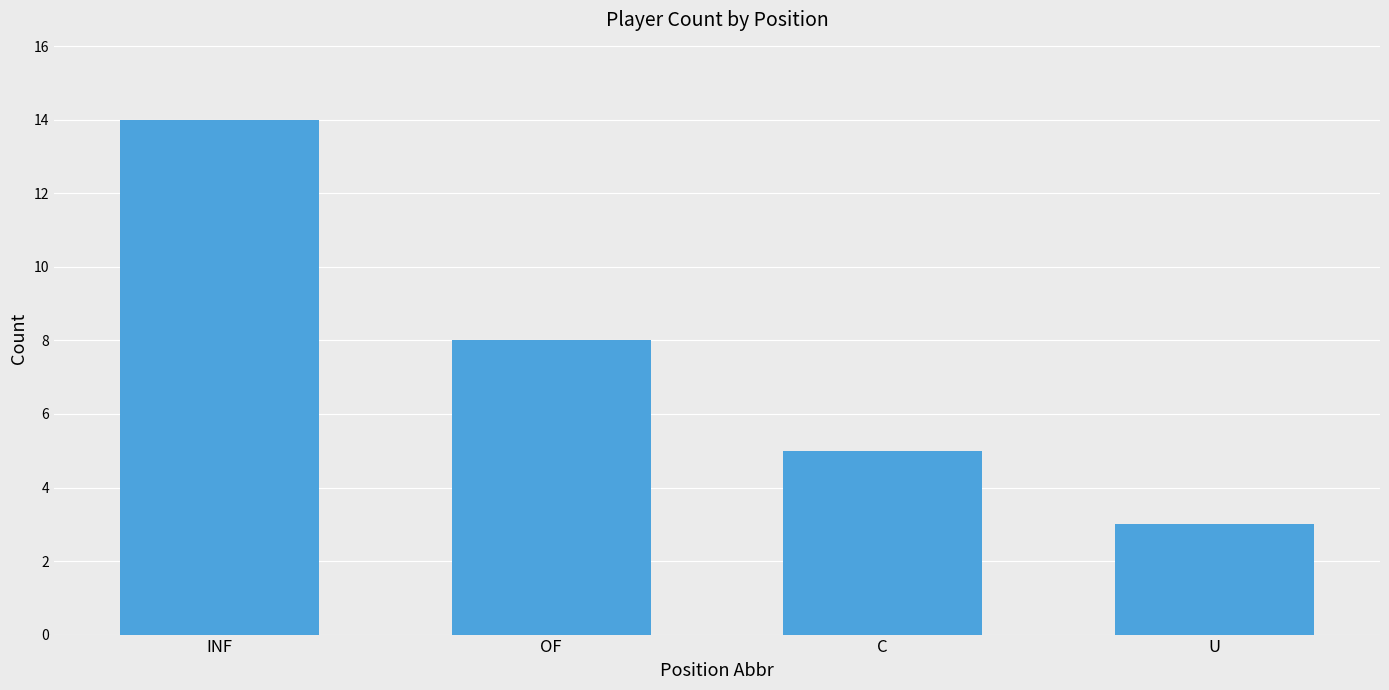

What is the greatest value displayed?

14